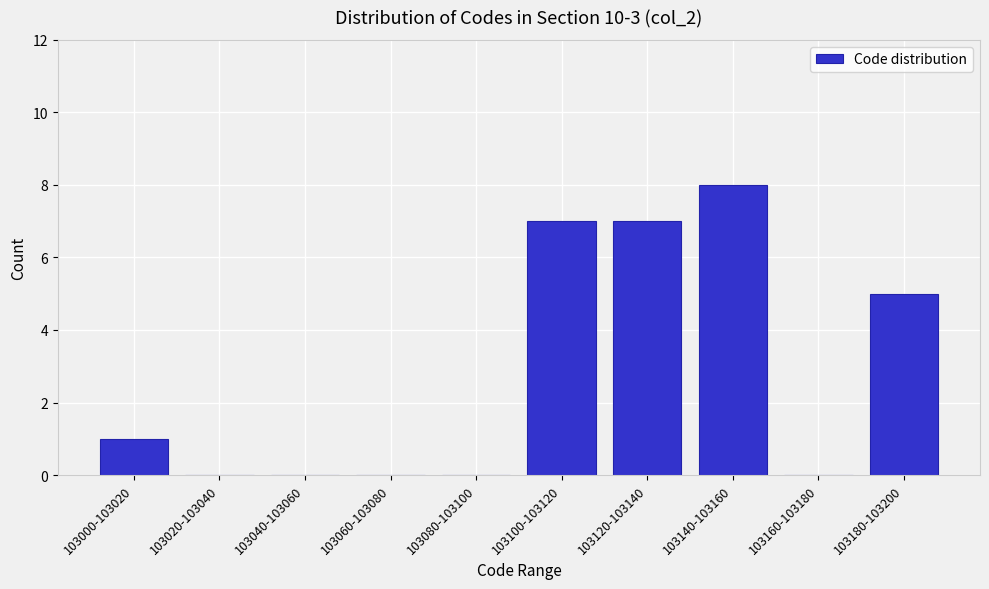

Reading right to left, extract all data points from this chart.

103180-103200=5	103160-103180=0	103140-103160=8	103120-103140=7	103100-103120=7	103080-103100=0	103060-103080=0	103040-103060=0	103020-103040=0	103000-103020=1